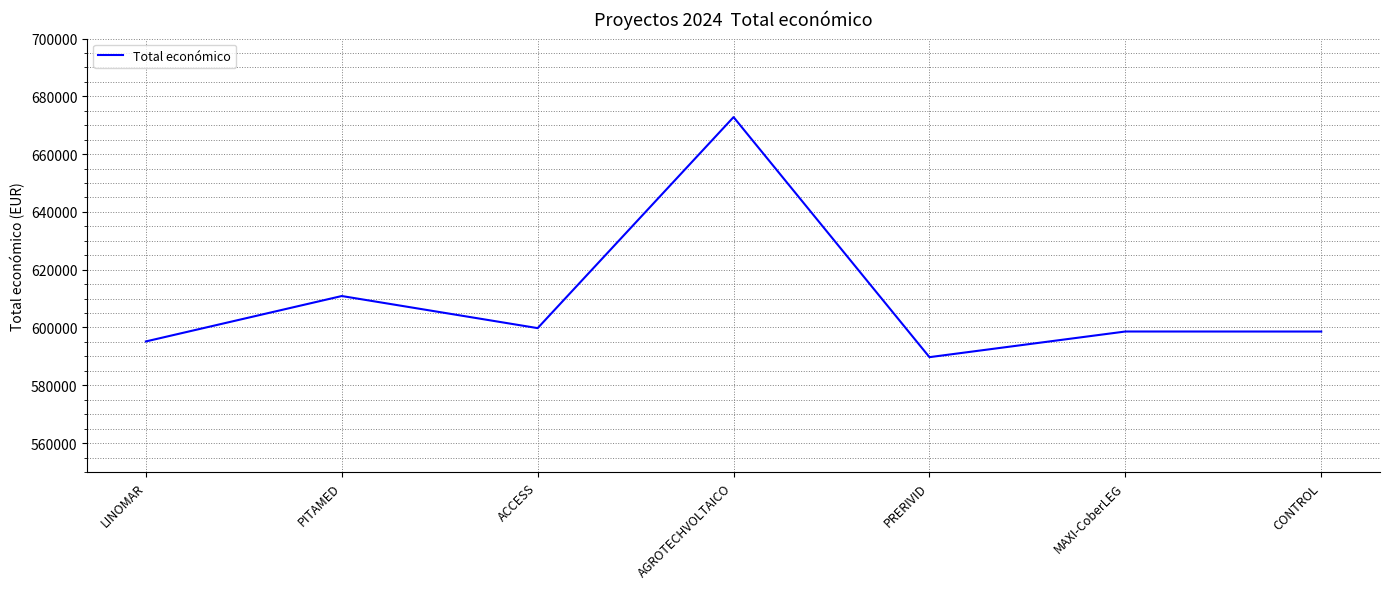

Count the number of categories in the chart.

7